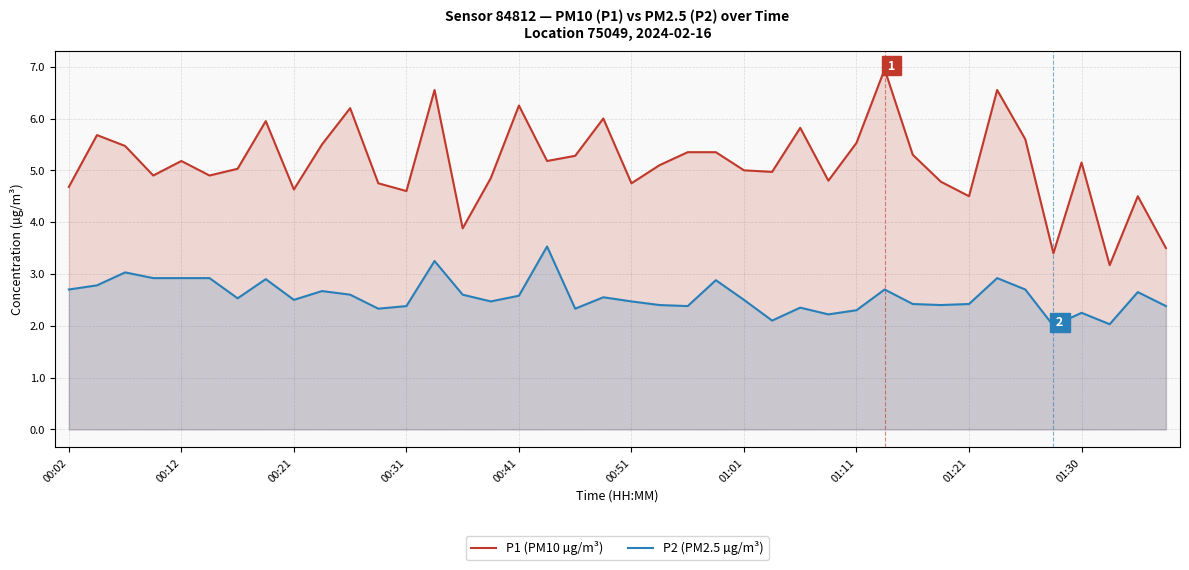

At which category does the chart reach its peak across all series?

29